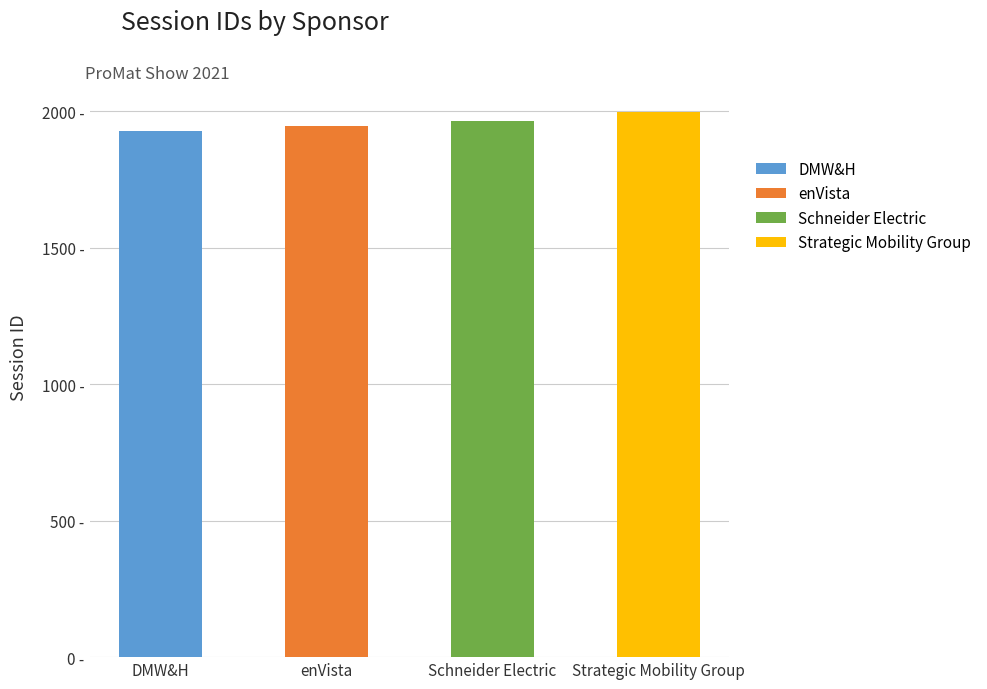

What is the value of the 2nd bar from the left?

1947